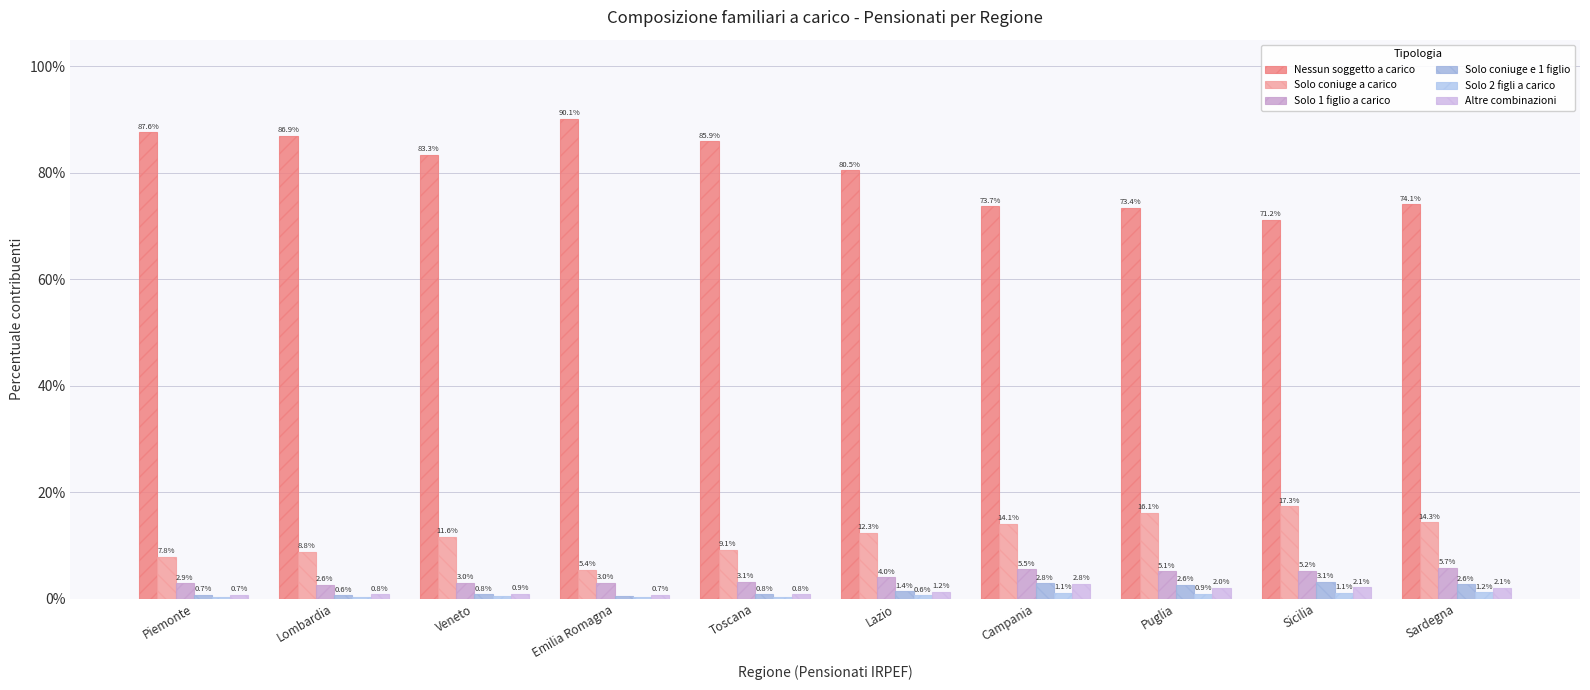

Read the Solo 2 figli a carico value at Piemonte.

0.4